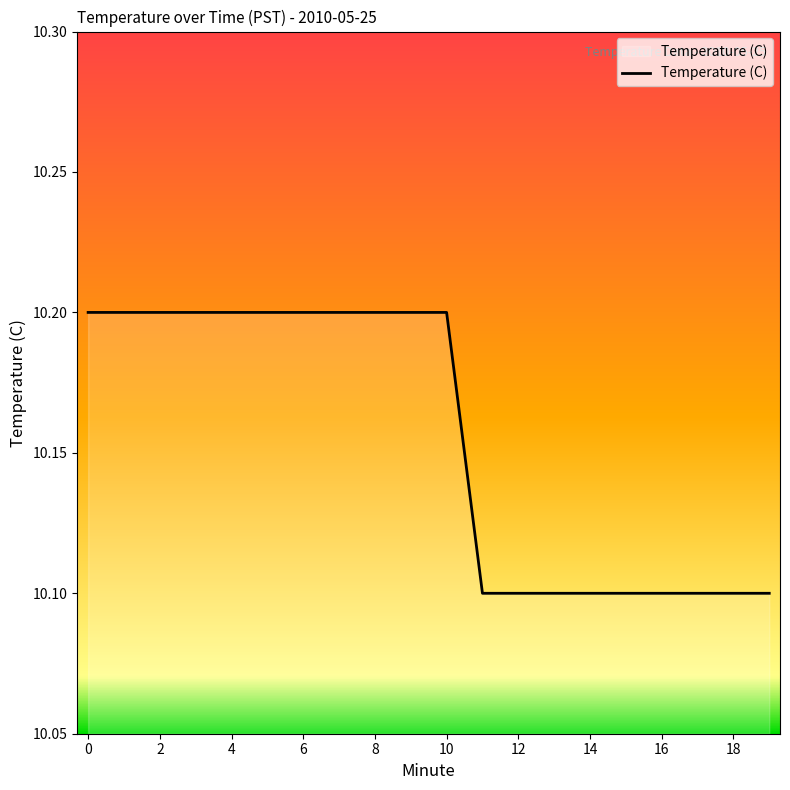

What is the minimum value shown in the chart?

10.1